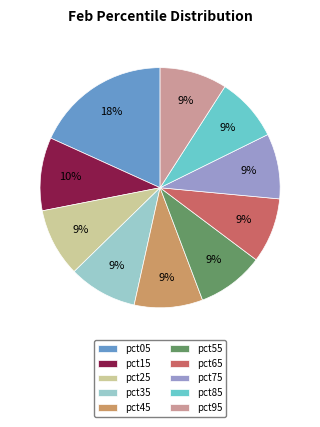

To the nearest percent, what is the difference between the pct25 and pct15 slice percentages?

1%